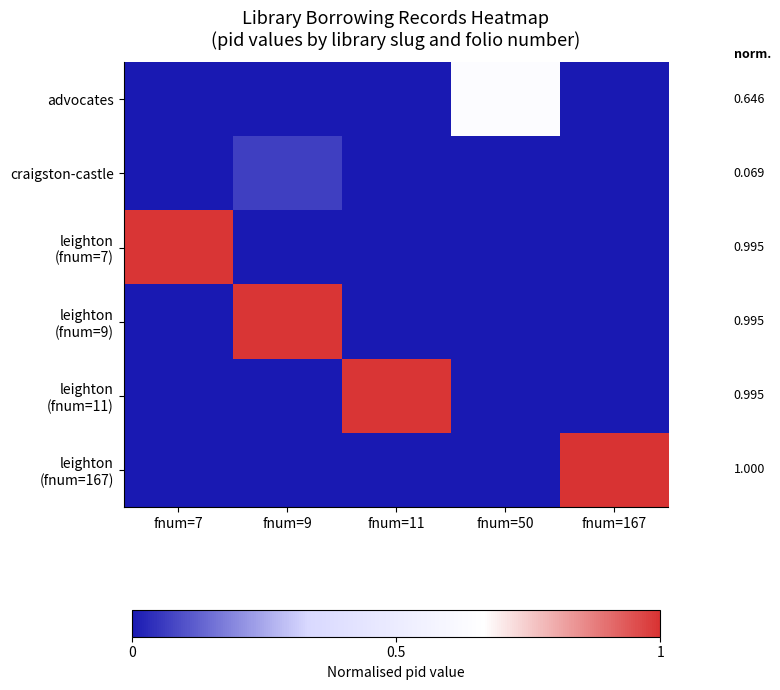

What is the spread (max minus min) of values at fnum=9?

1.0